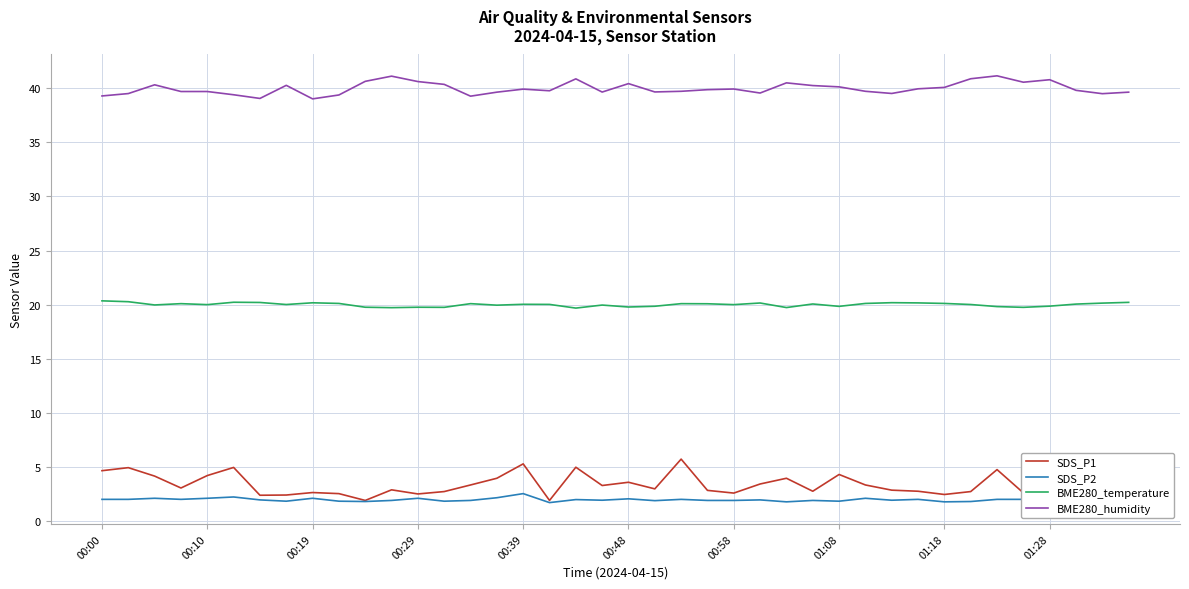

What is the minimum value shown in the chart?

1.7